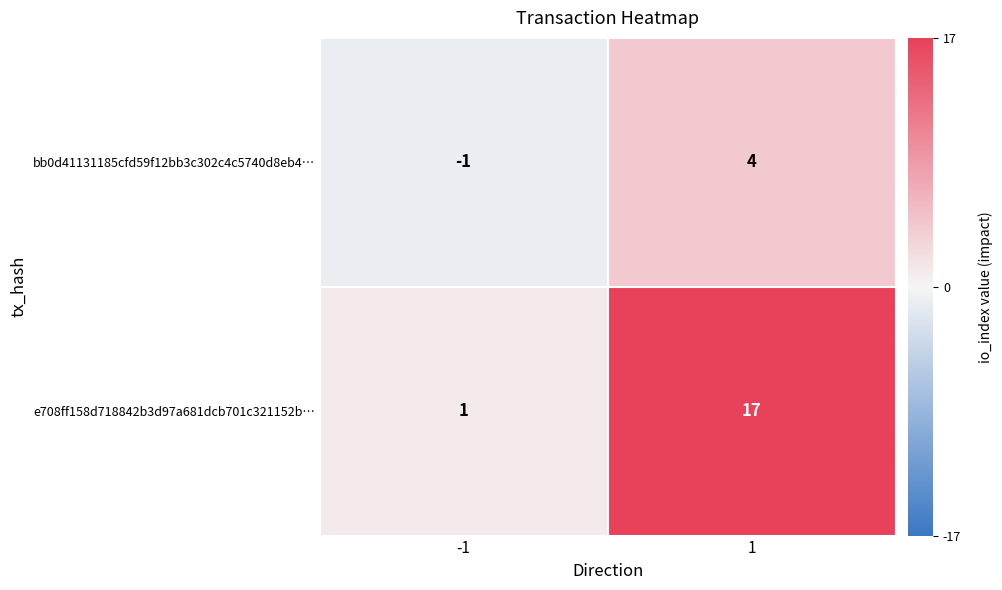

Is it true that e708ff158d718842b3d97a681dcb701c321152b… equals 27 at 1?

False